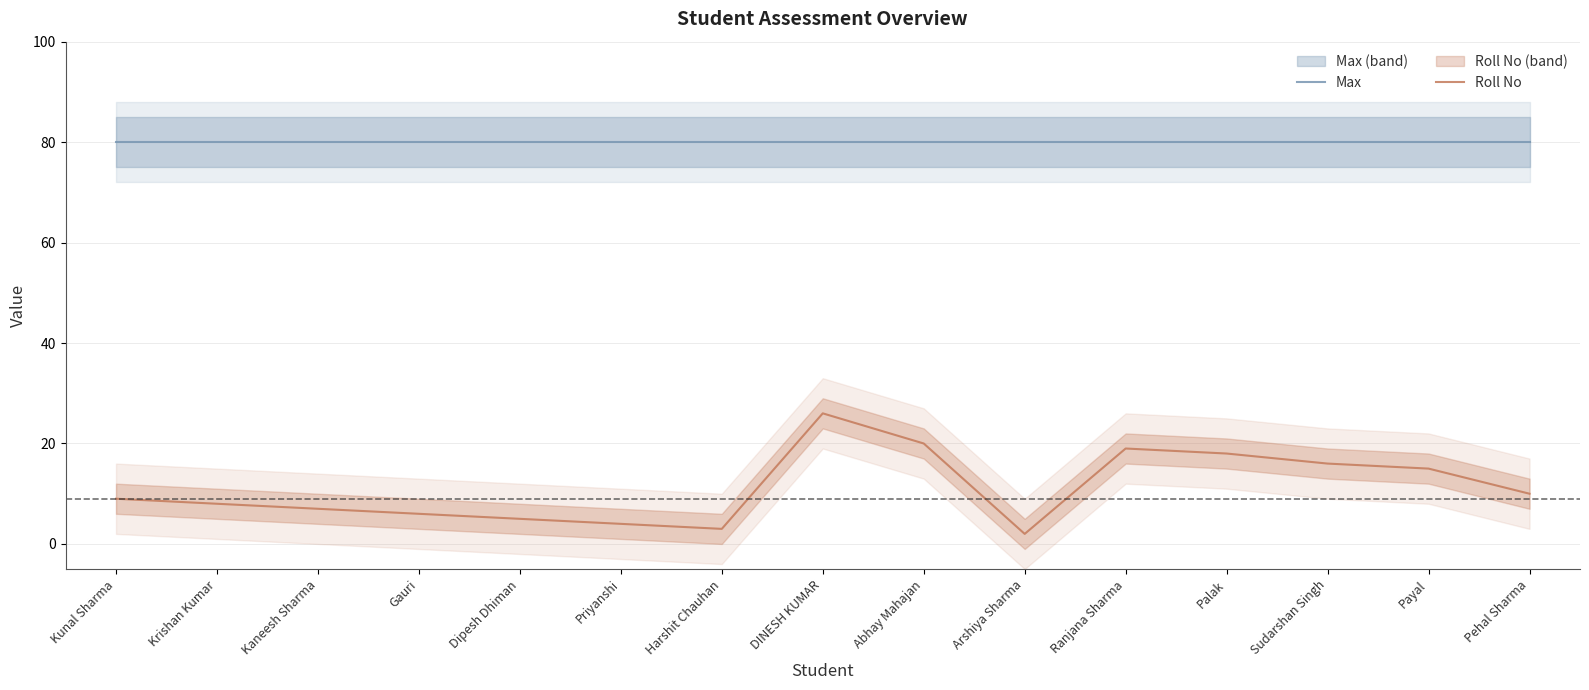

Where is the first local maximum for Roll No?

DINESH KUMAR